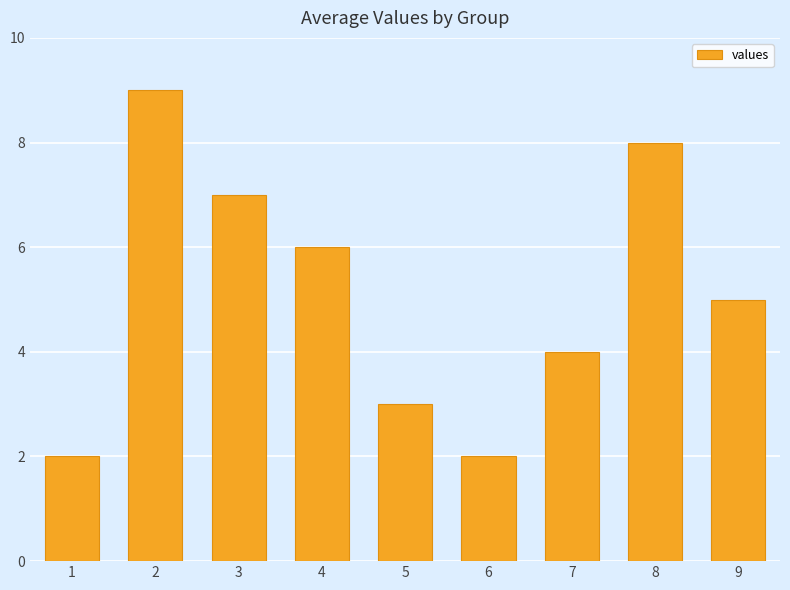

Which has a higher value, 2 or 7?

2